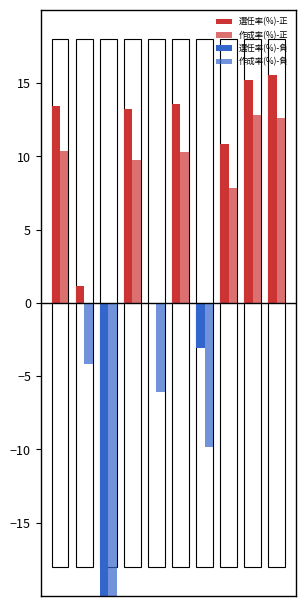

What are all the series names shown in the legend?

選任率(%)-正, 作成率(%)-正, 選任率(%)-負, 作成率(%)-負